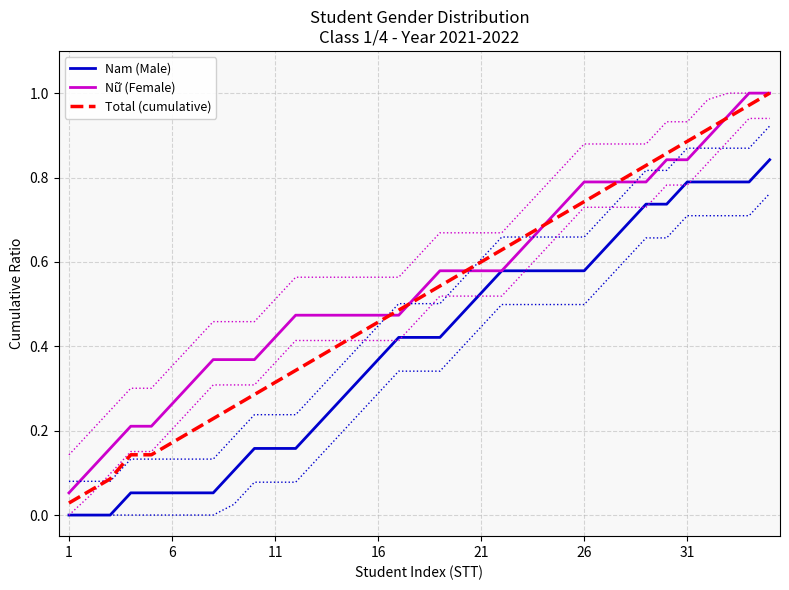

True or false: Nam (Male) and Total (cumulative) intersect in this chart.

False